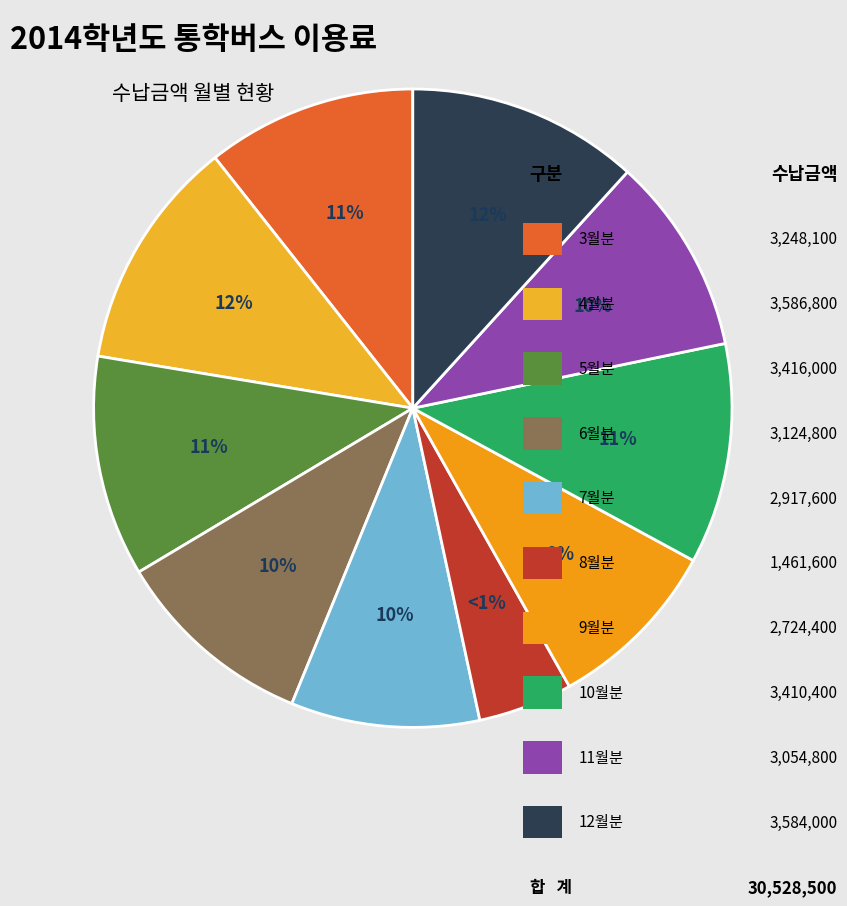

Approximately how many times larger is the value at 10월분 compared to 5월분?

1.0